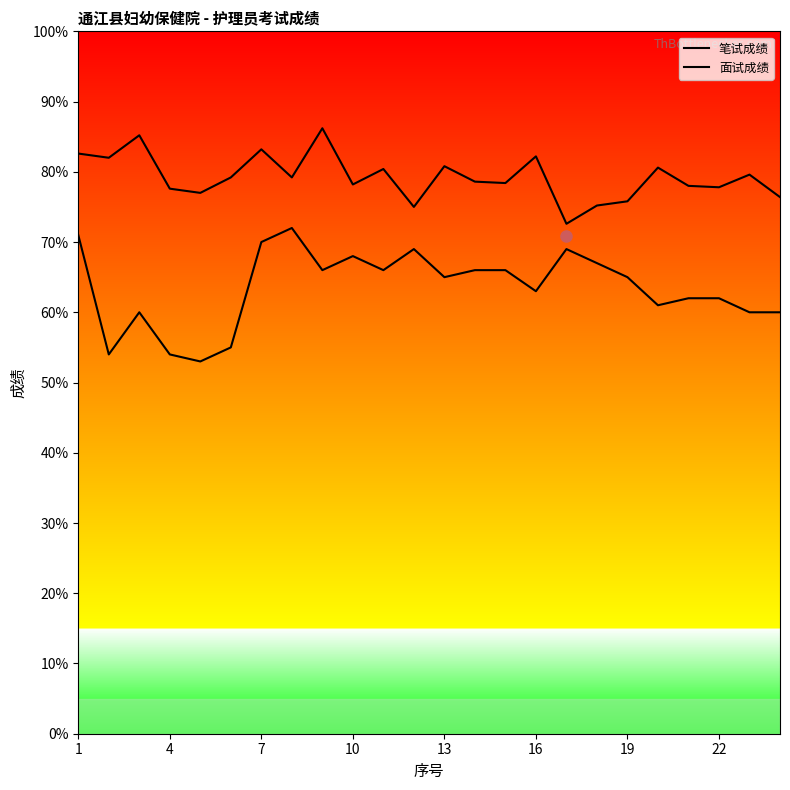

Reading left to right, transcribe all the data shown in this chart.

笔试成绩: 71.0	54.0	60.0	54.0	53.0	55.0	70.0	72.0	66.0	68.0	66.0	69.0	65.0	66.0	66.0	63.0	69.0	67.0	65.0	61.0	62.0	62.0	60.0	60.0
面试成绩: 82.6	82.0	85.2	77.6	77.0	79.2	83.2	79.2	86.2	78.2	80.4	75.0	80.8	78.6	78.4	82.2	72.6	75.2	75.8	80.6	78.0	77.8	79.6	76.4